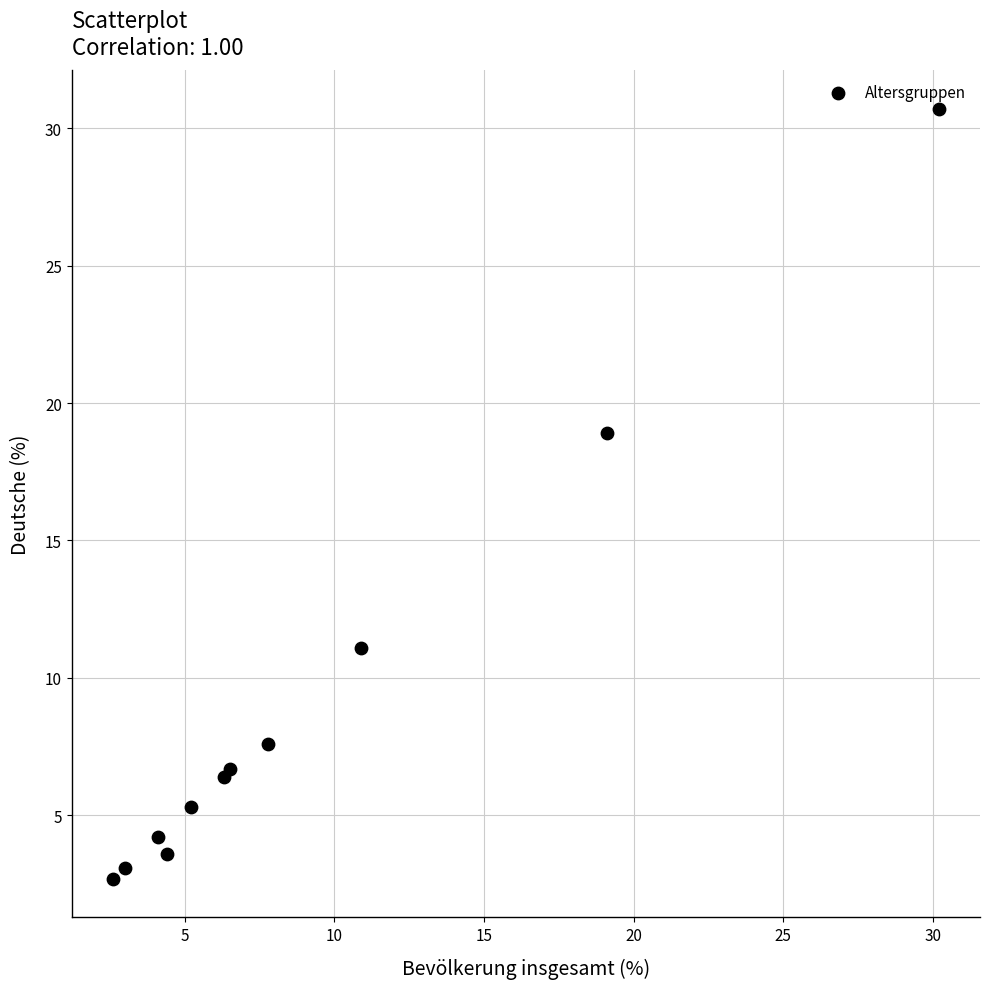

What Y value in the scatter plot is closest to 16?

18.9